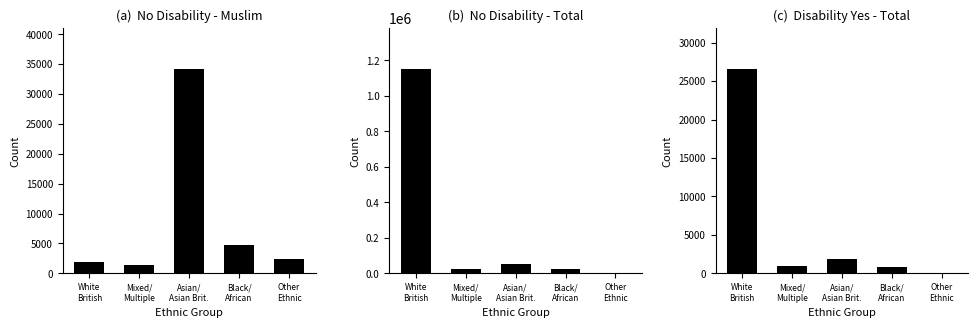

What is the approximate value of Total (Disability) at White
British?

26560